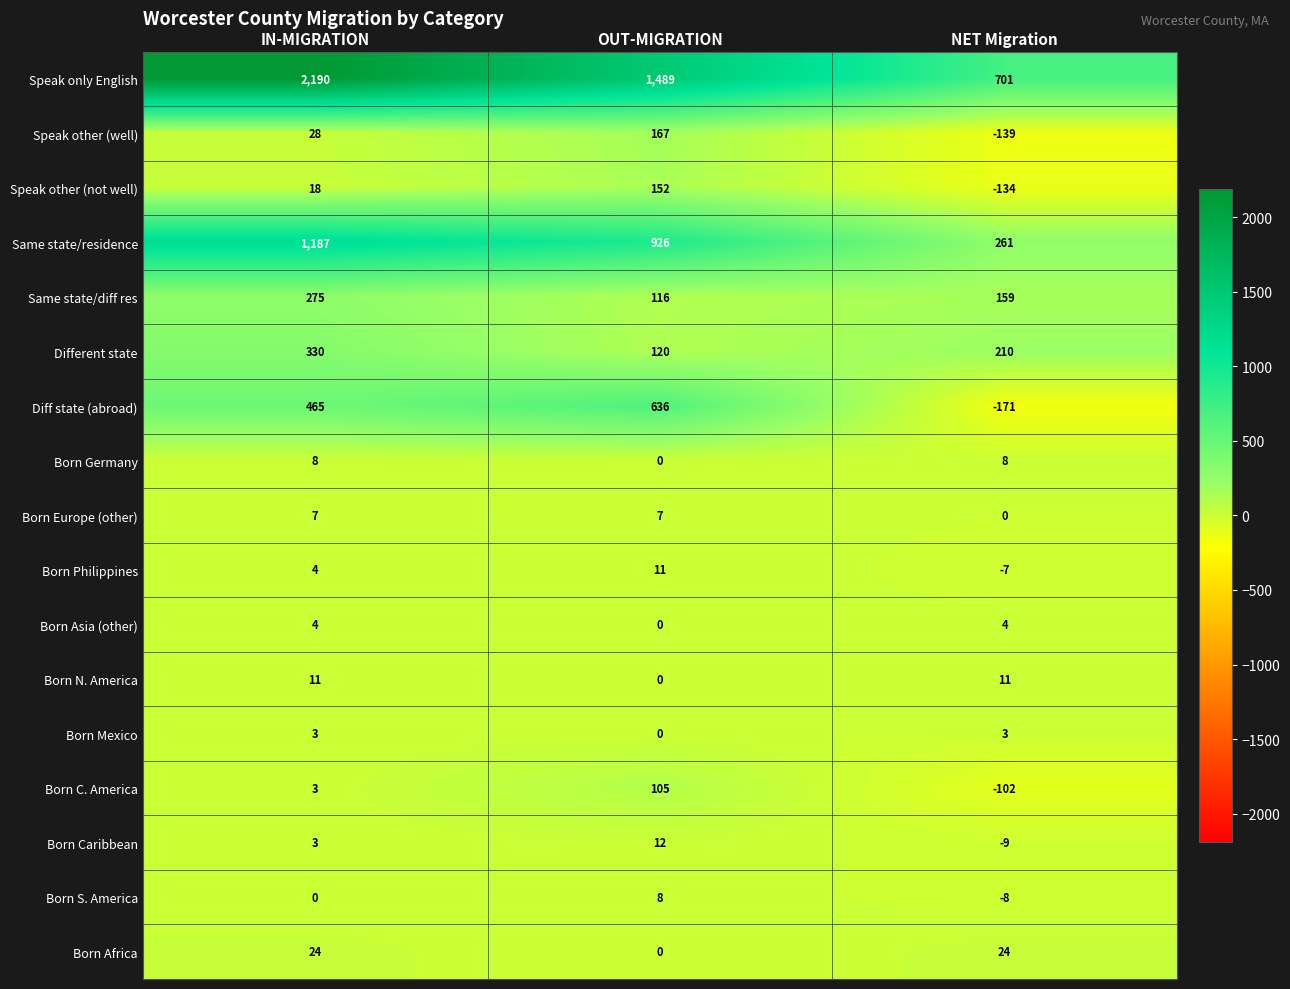

What value does the Born C. America series have at IN-MIGRATION?

3